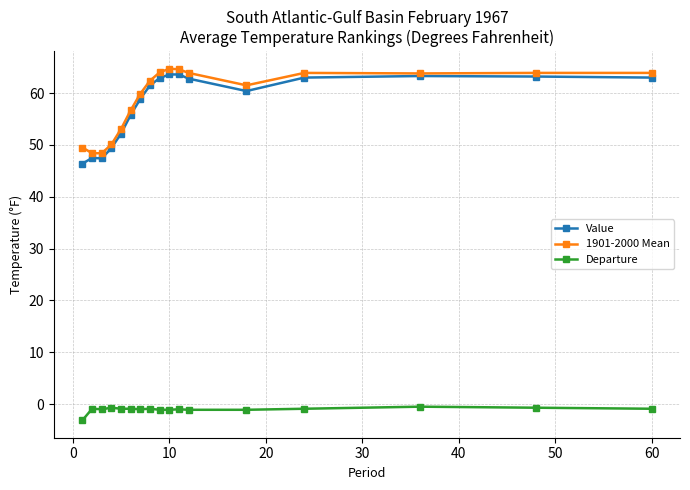

What is the highest value of the 1901-2000 Mean series?

64.7